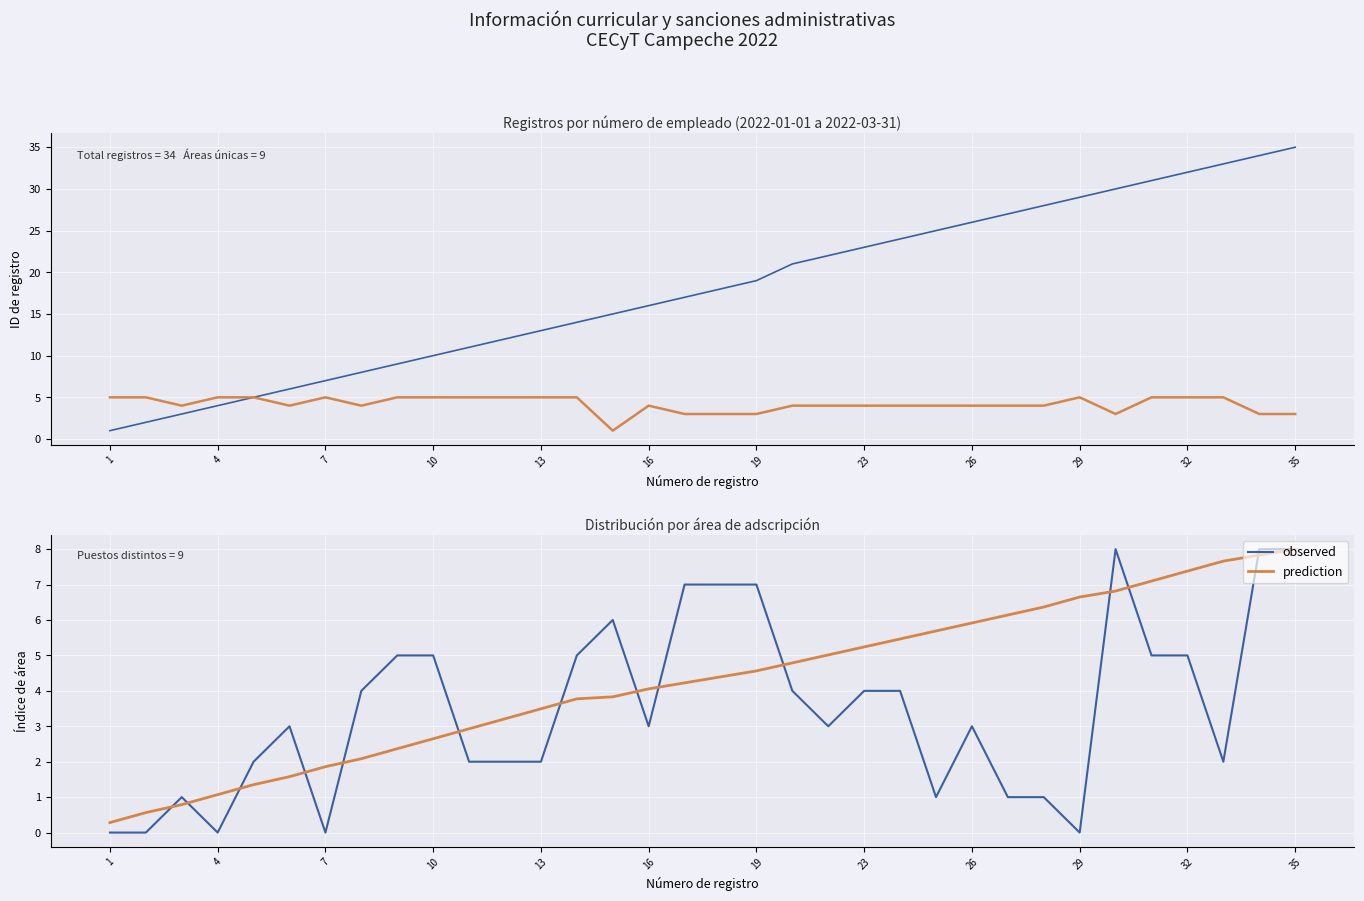

Which series has the widest spread of values?

observed